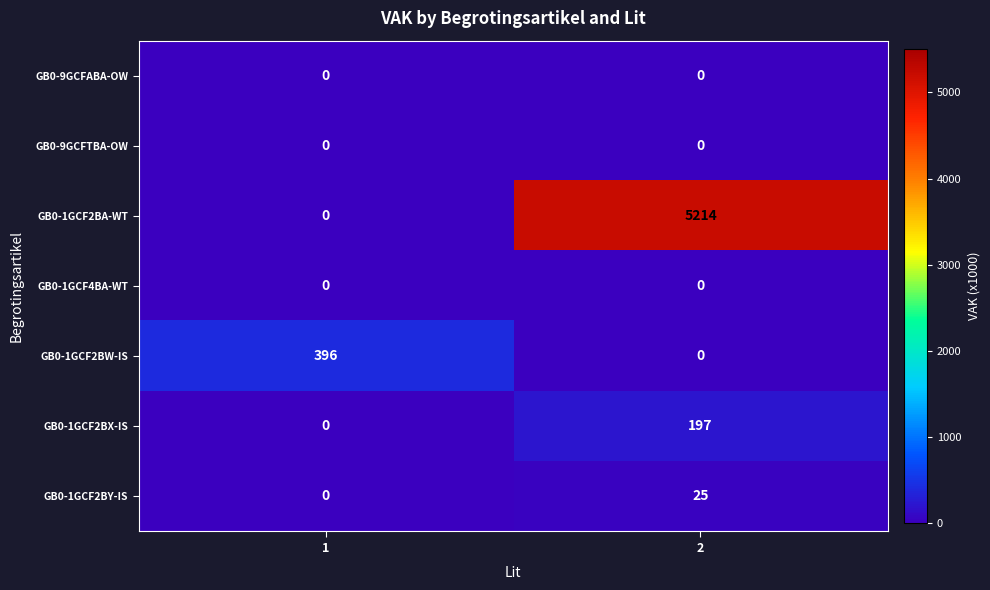

The value of GB0-1GCF2BW-IS at 2 is 0. True or false?

True